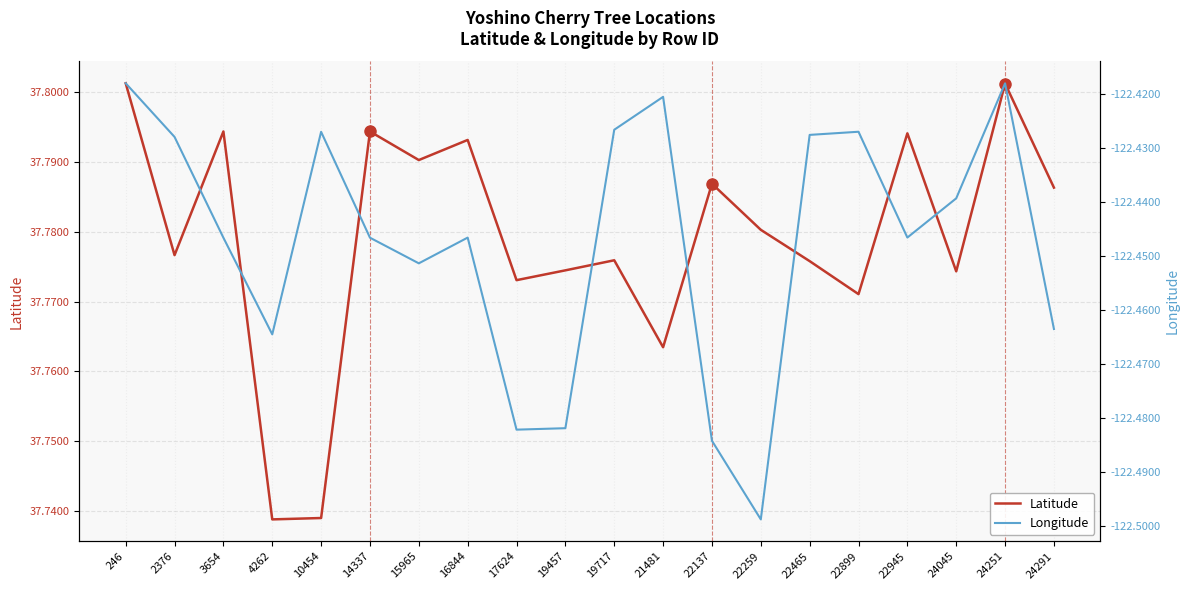

Which series has the largest total across all categories?

Latitude